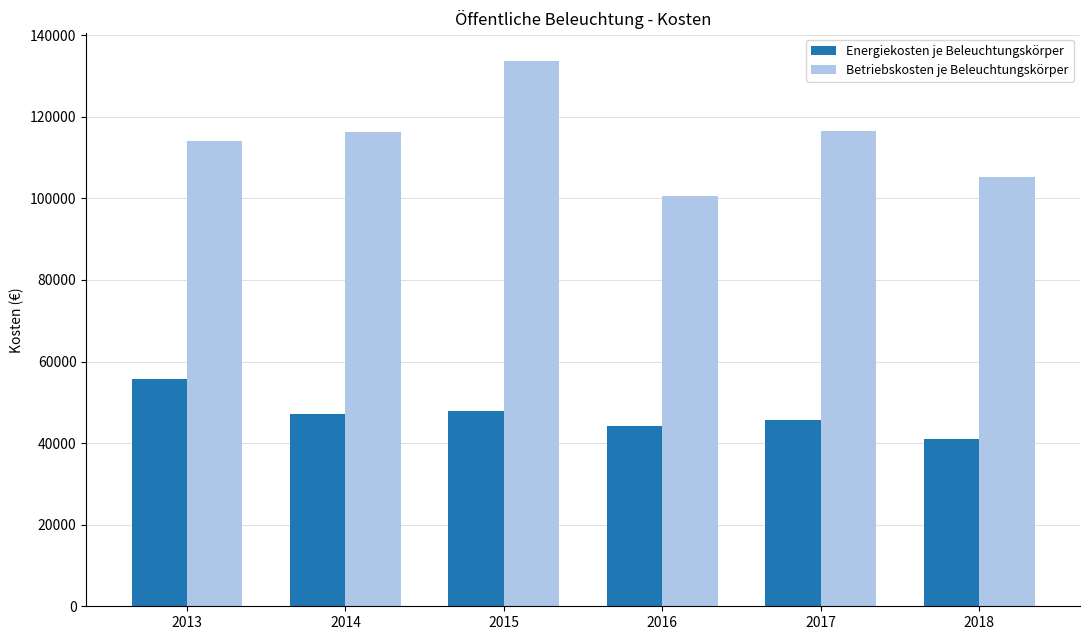

At how many categories does at least one series exceed 92575?

6